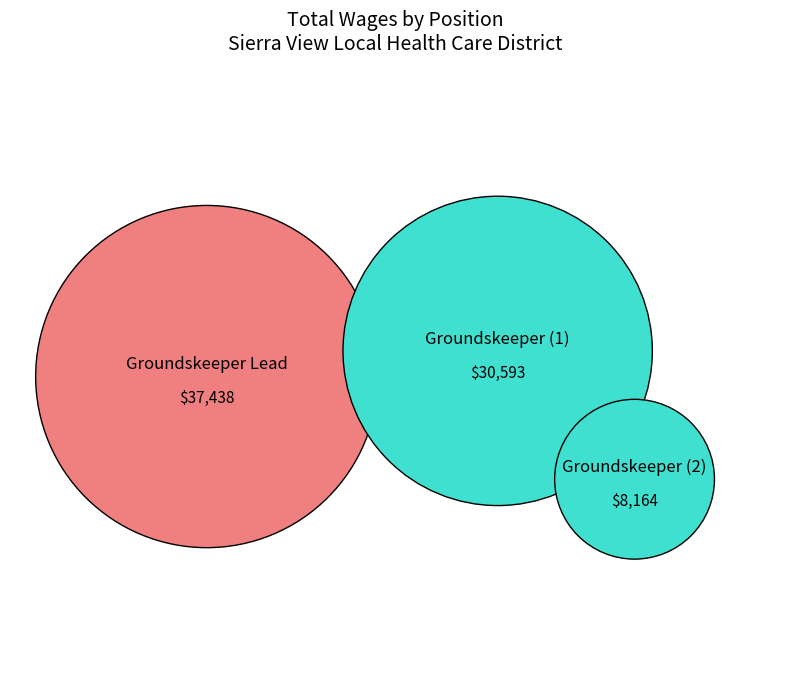

True or false: Groundskeeper accounts for 11% of the total.

True